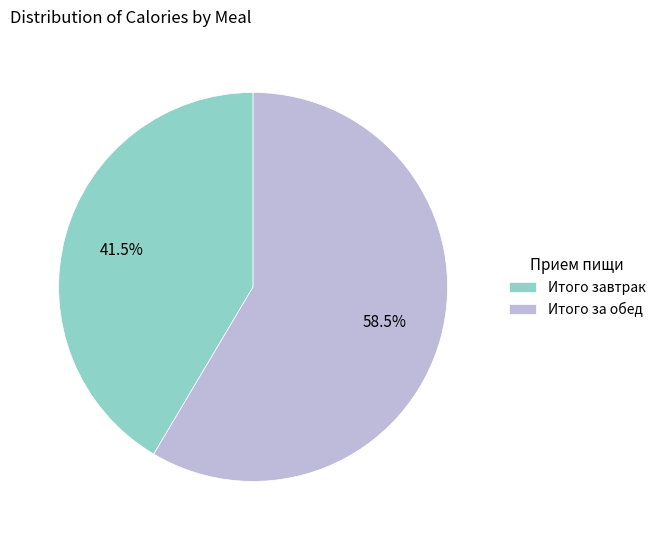

Which has a higher value, Итого завтрак or Итого за обед?

Итого за обед